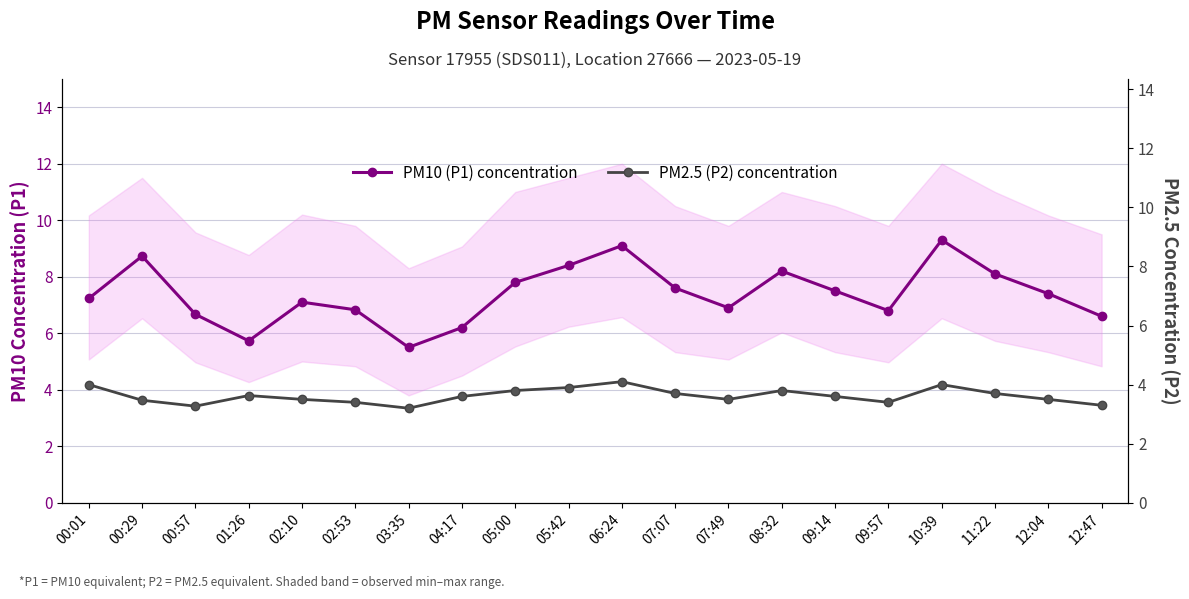

What position from the left is 02:53?

6